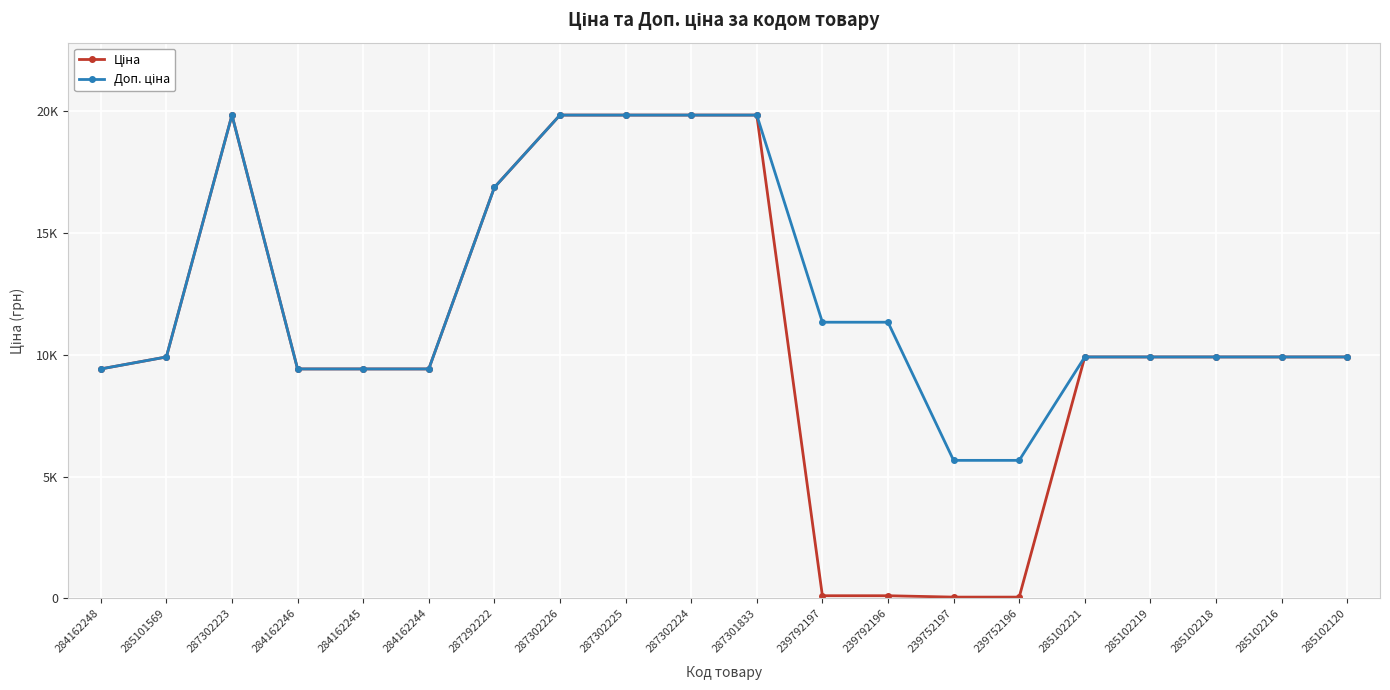

Is this an area chart (filled region under the line)?

No